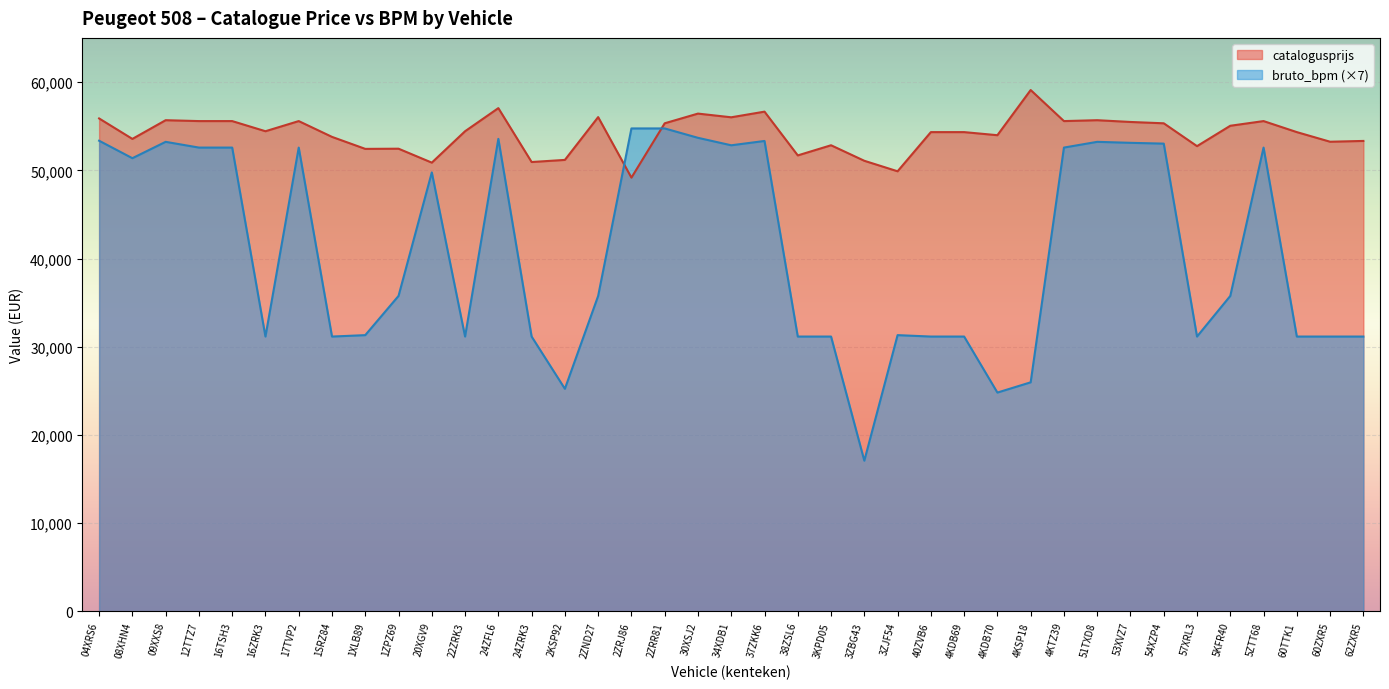

How many values in the catalogusprijs series exceed 54430?

18